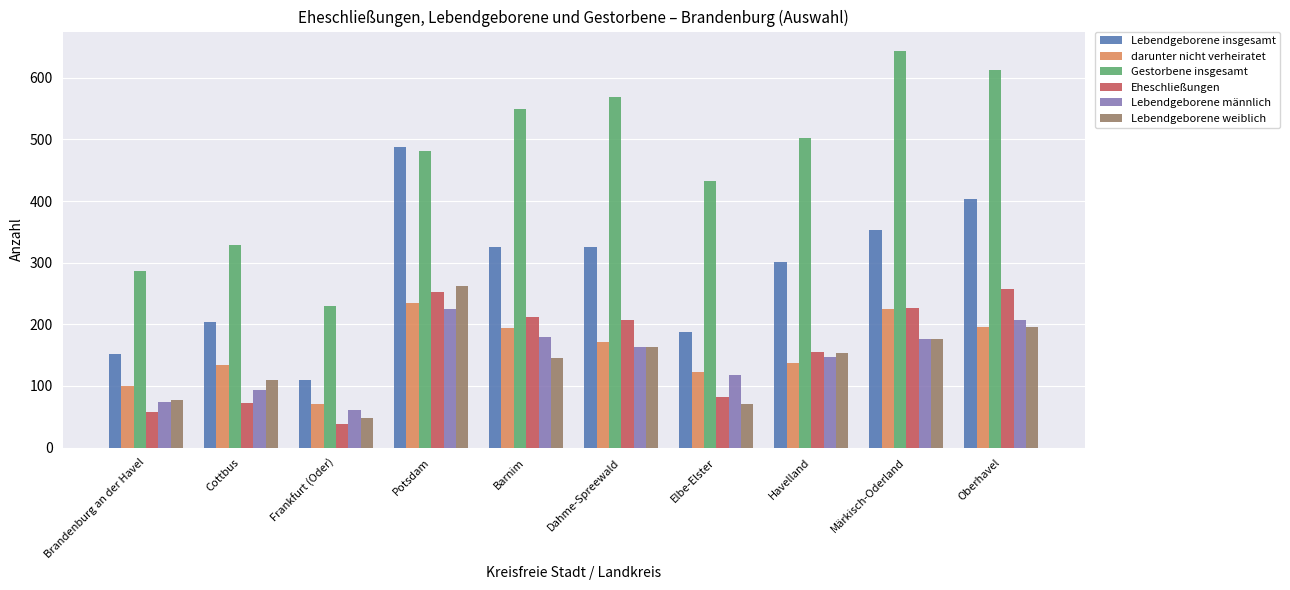

What is the approximate value of Gestorbene insgesamt at Märkisch-Oderland, to the nearest 10?

640